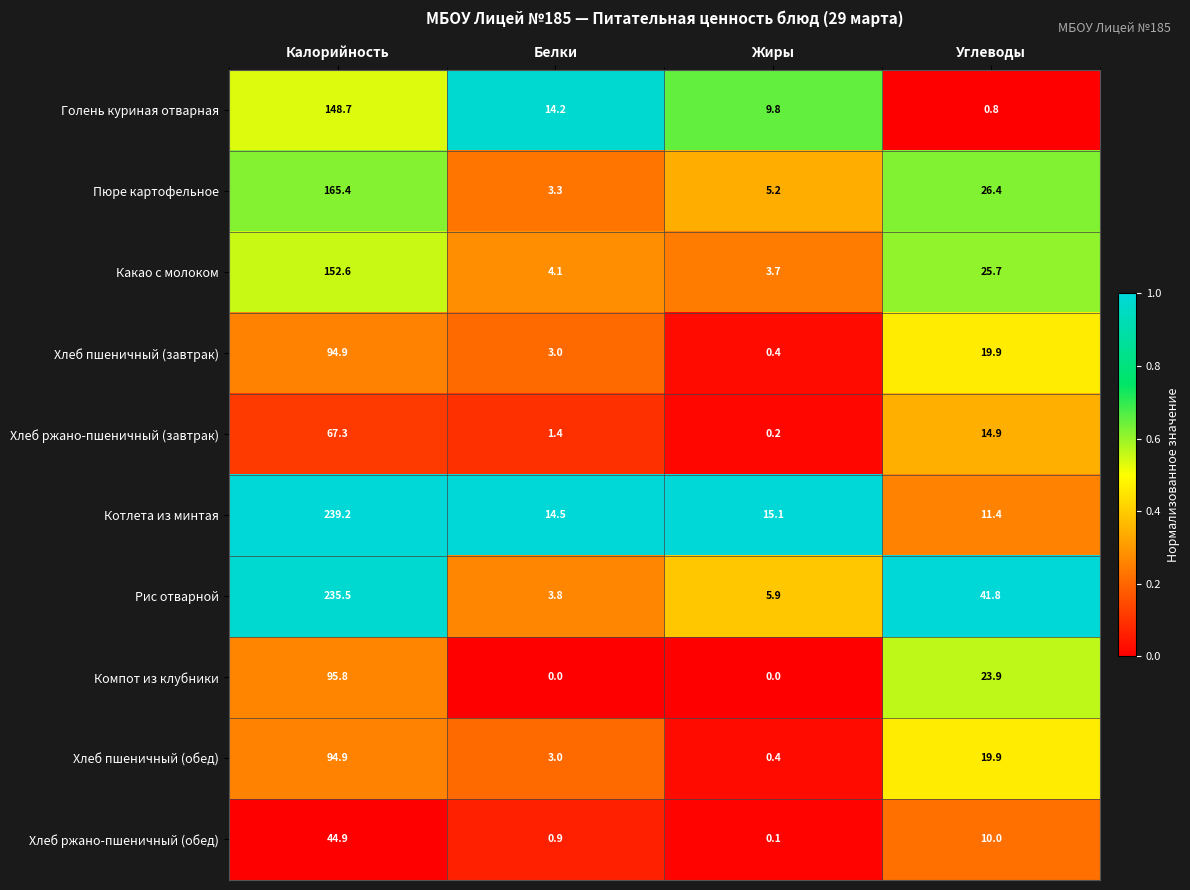

Where is Котлета из минтая nearest to the value 125?

Жиры